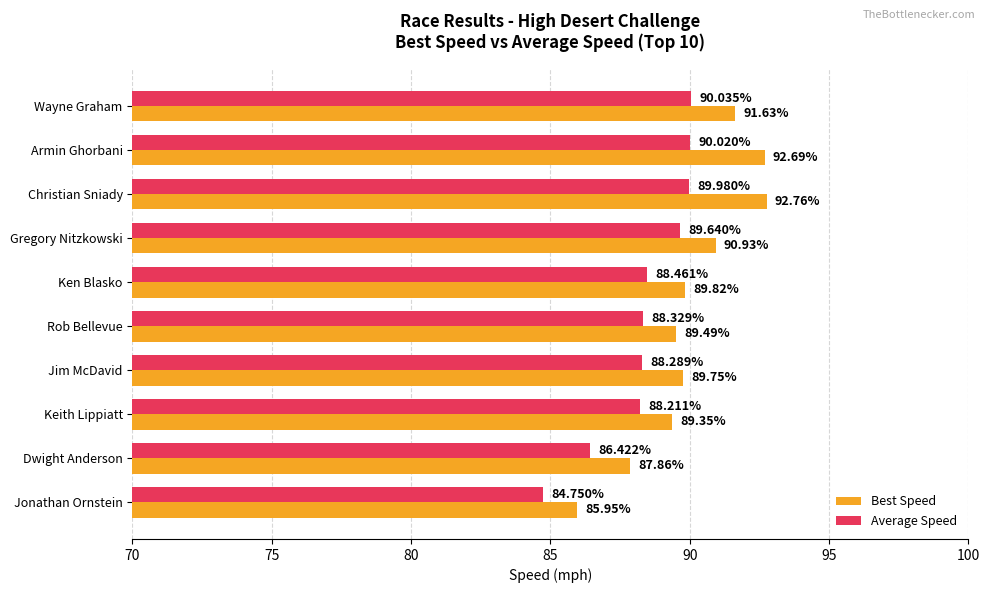

What are all the series names shown in the legend?

Best Speed, Average Speed